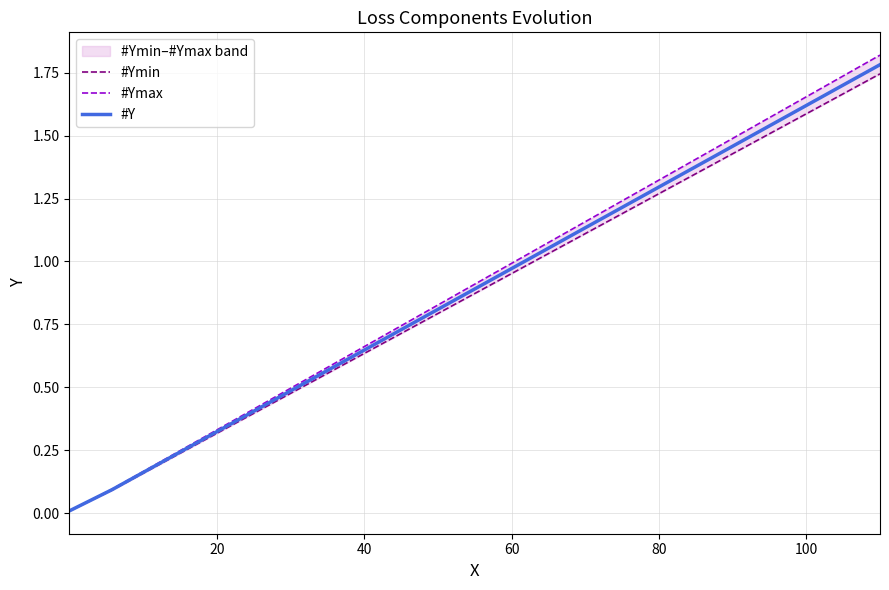

Which series has the largest range (max minus min)?

#Ymax